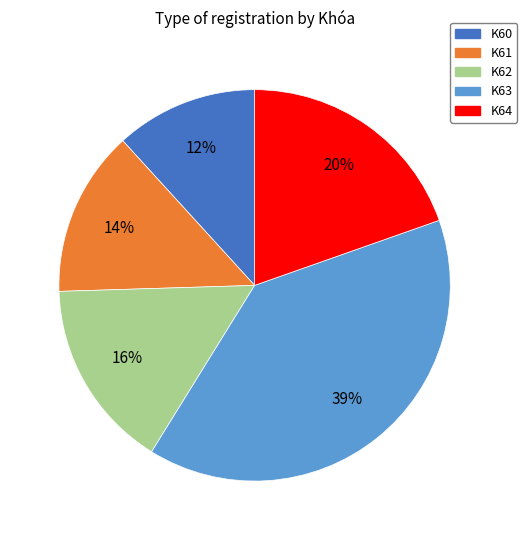

Combined, do K63 and K60 account for over 50%?

Yes